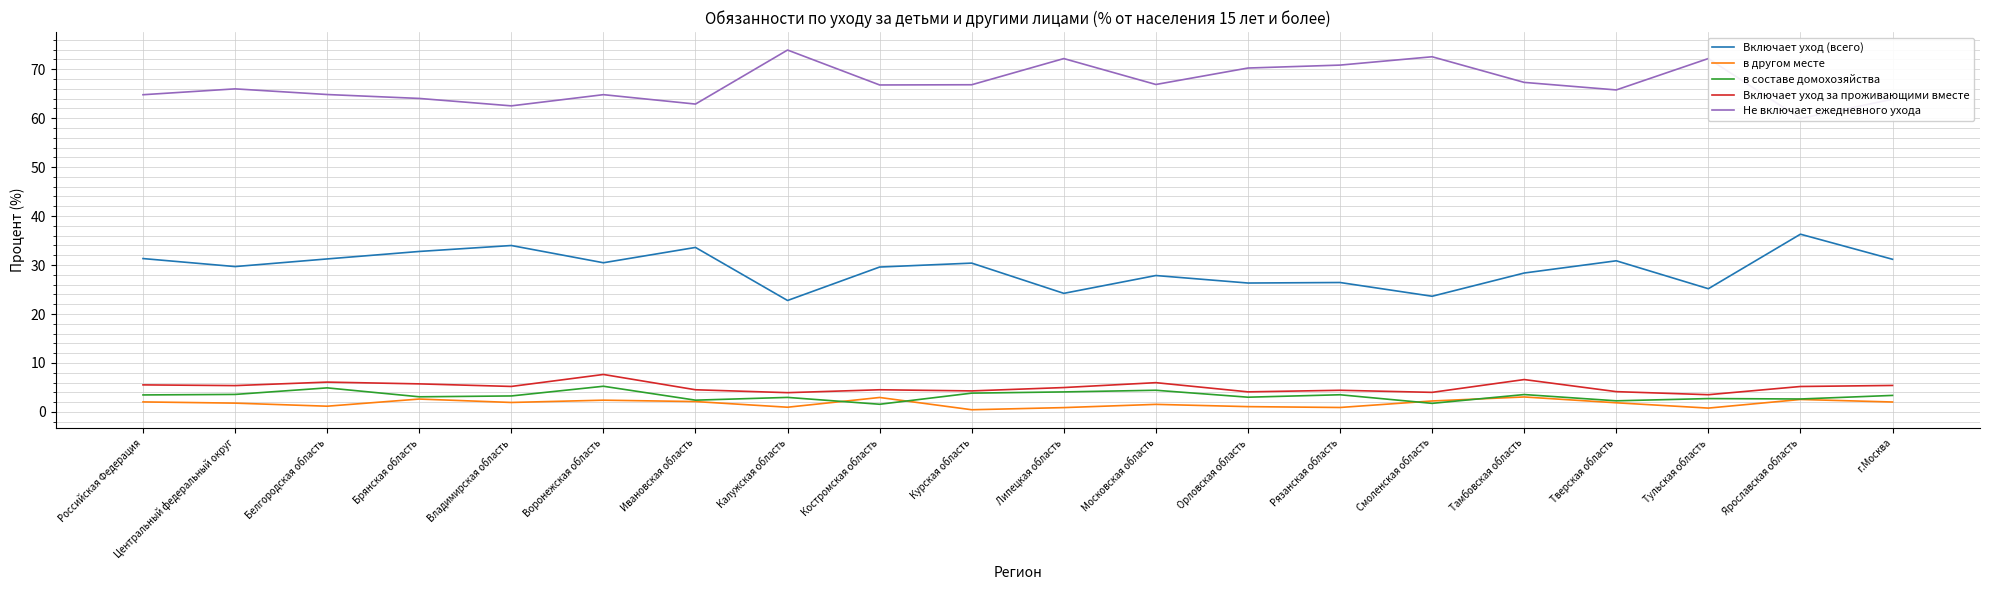

At which label is в другом месте closest to 1?

Калужская область